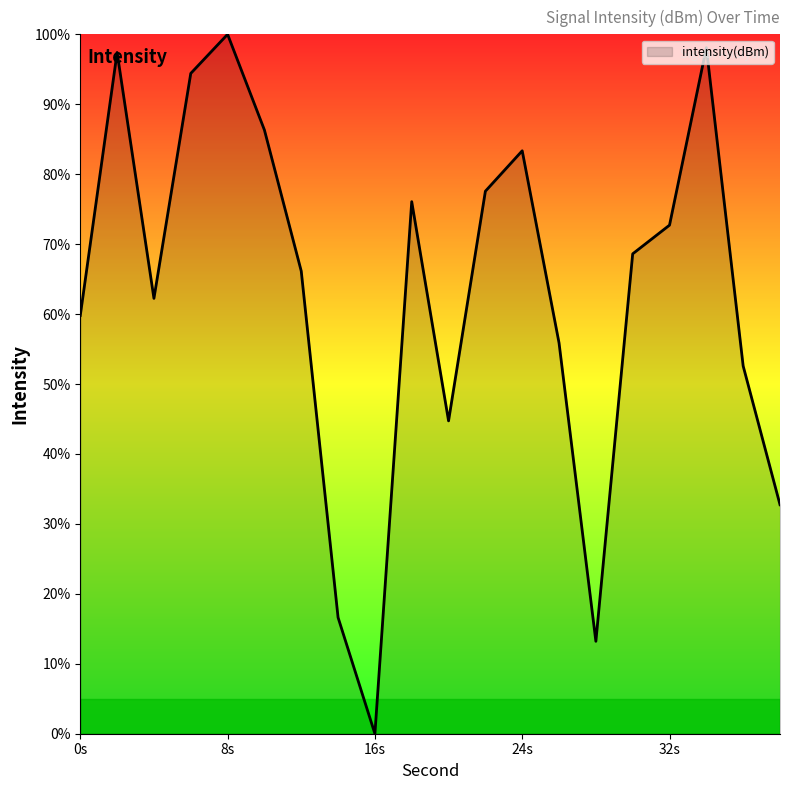

What is the greatest value displayed?

100.0